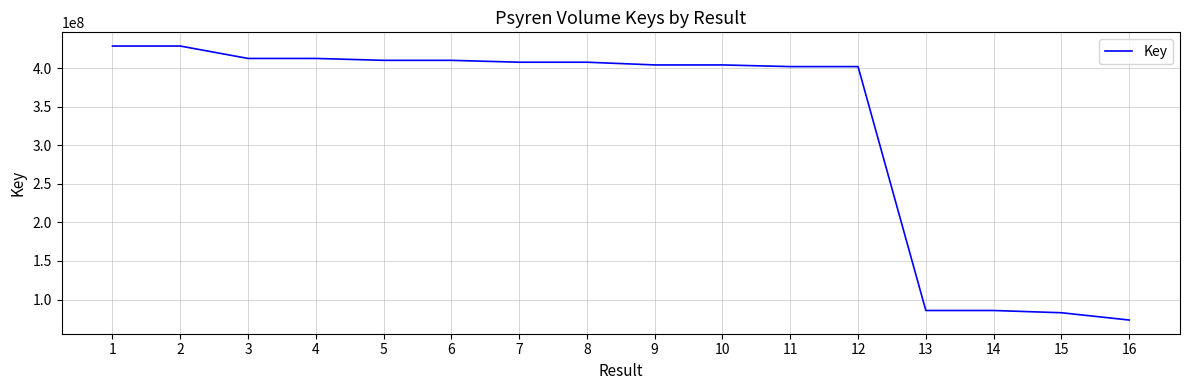

How many categories are shown in the chart?

16